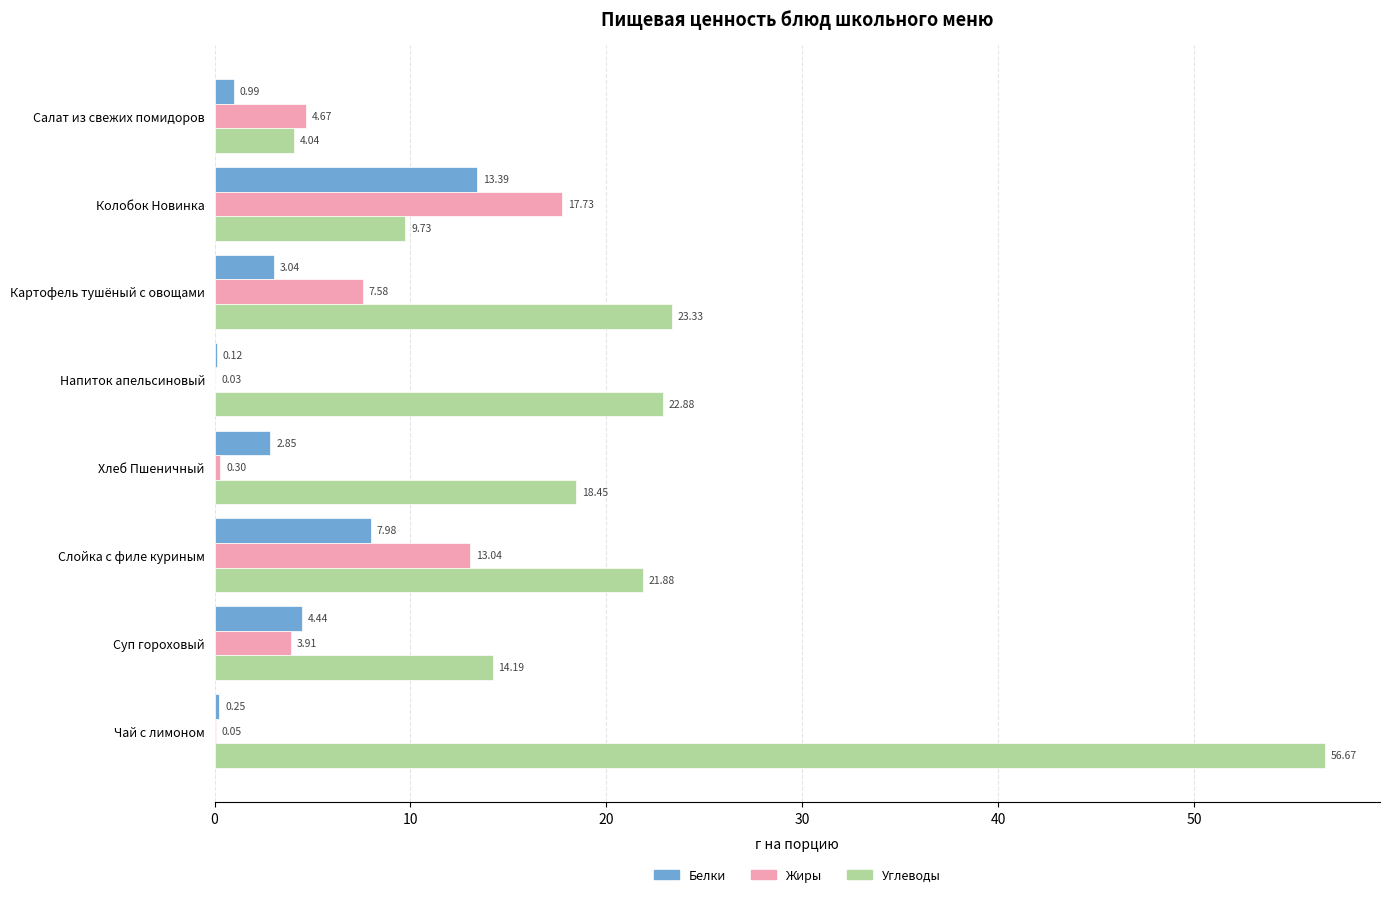

At which label is Углеводы closest to 30?

Картофель тушёный с овощами